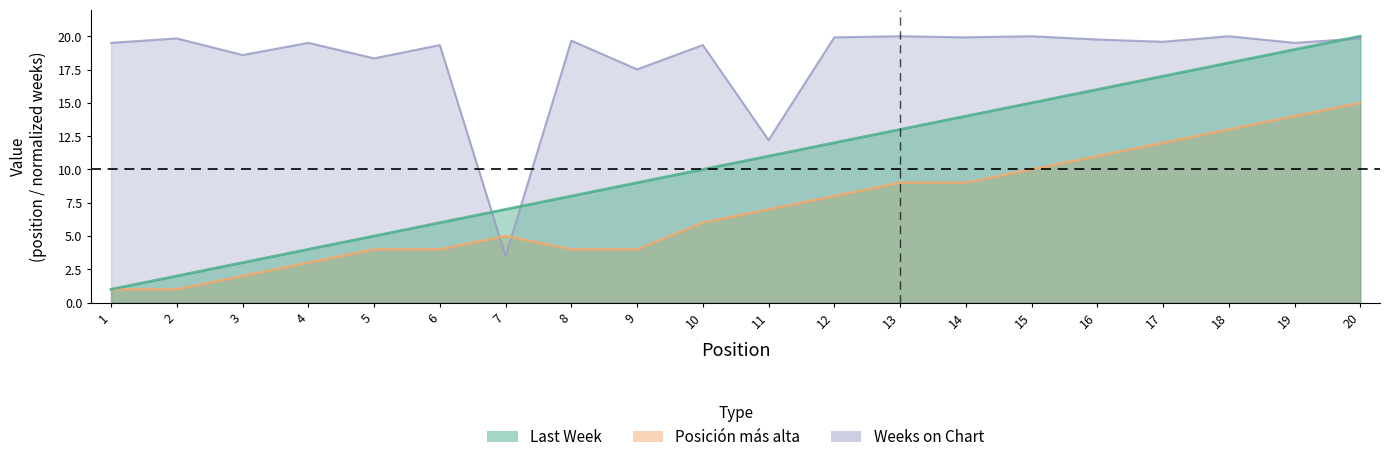

What is the average value of the Weeks on Chart series?

18.3